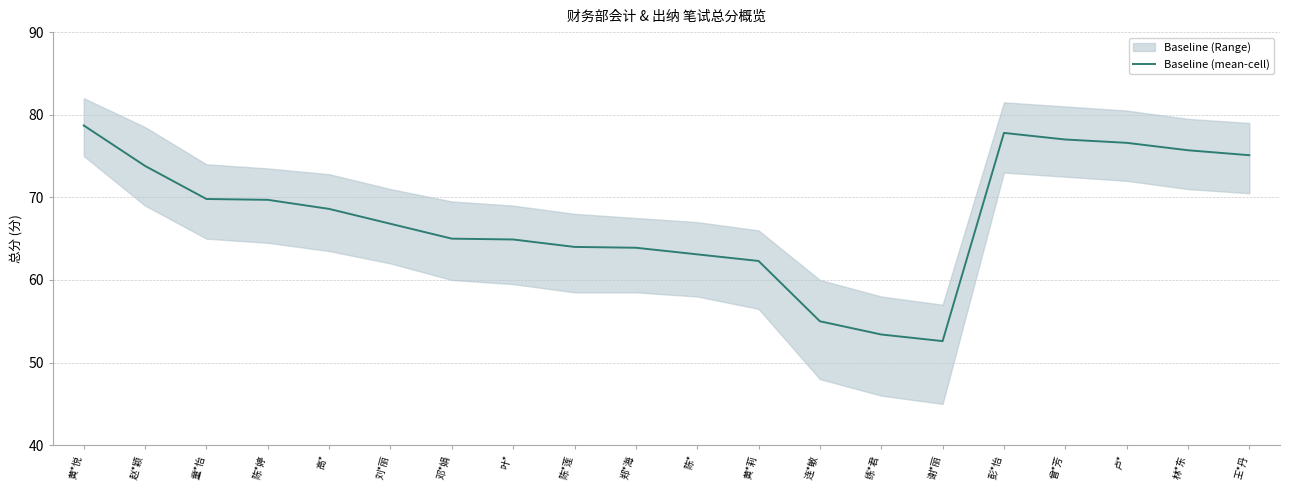

How many data points are less than 68?

10